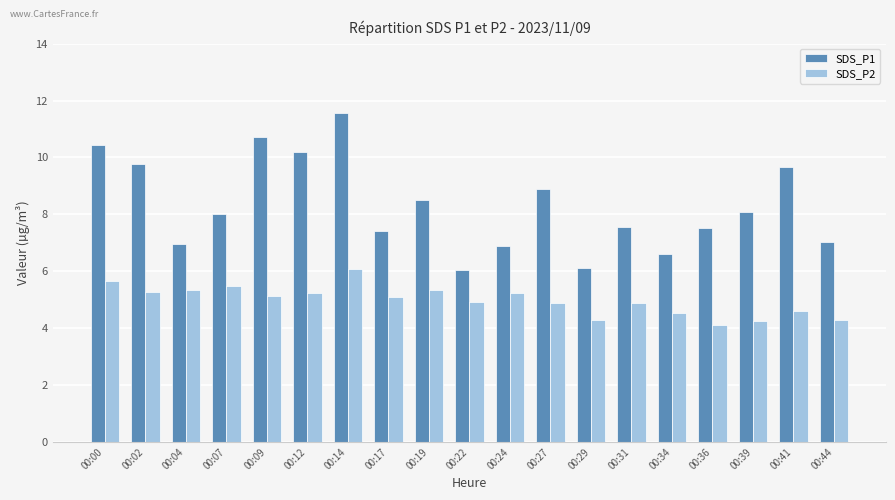

Which label corresponds to the largest value in the chart?

00:14